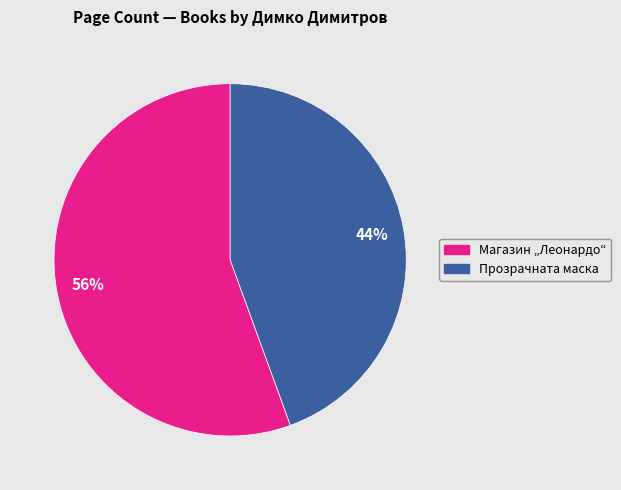

How many segments does this pie chart have?

2